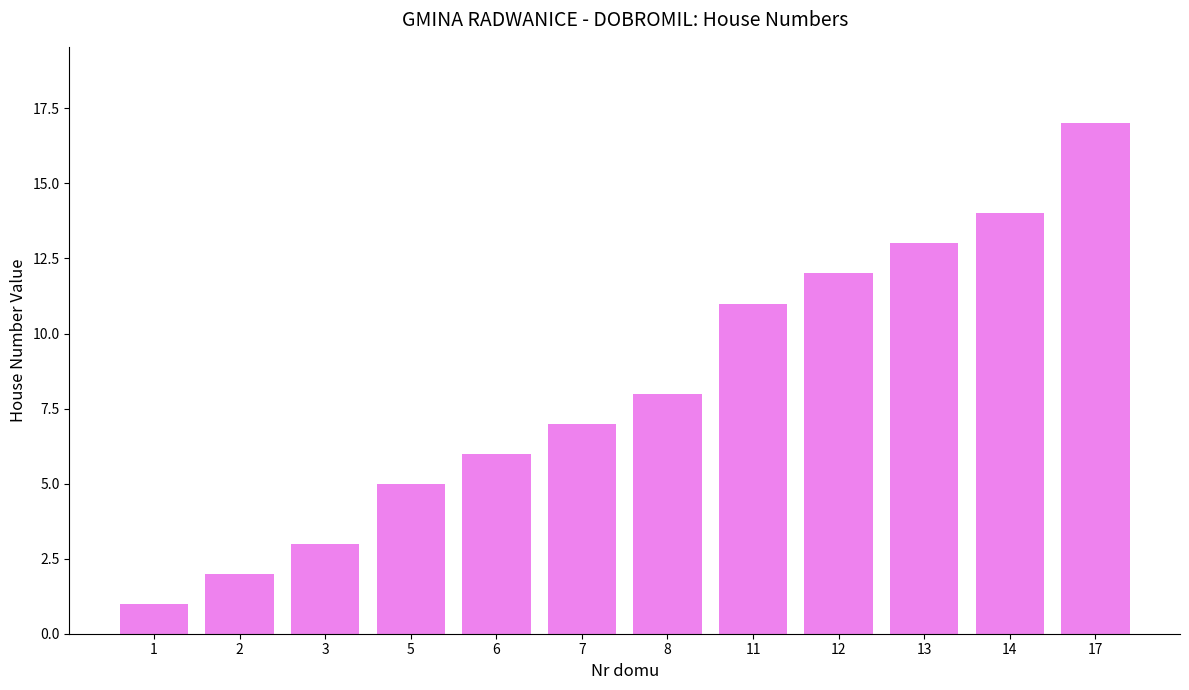

The value at 7 is 7. True or false?

True